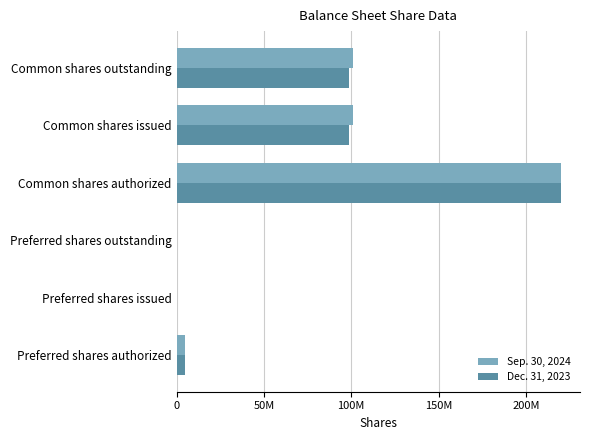

Which category has the highest value in the Dec. 31, 2023 series?

Common shares authorized